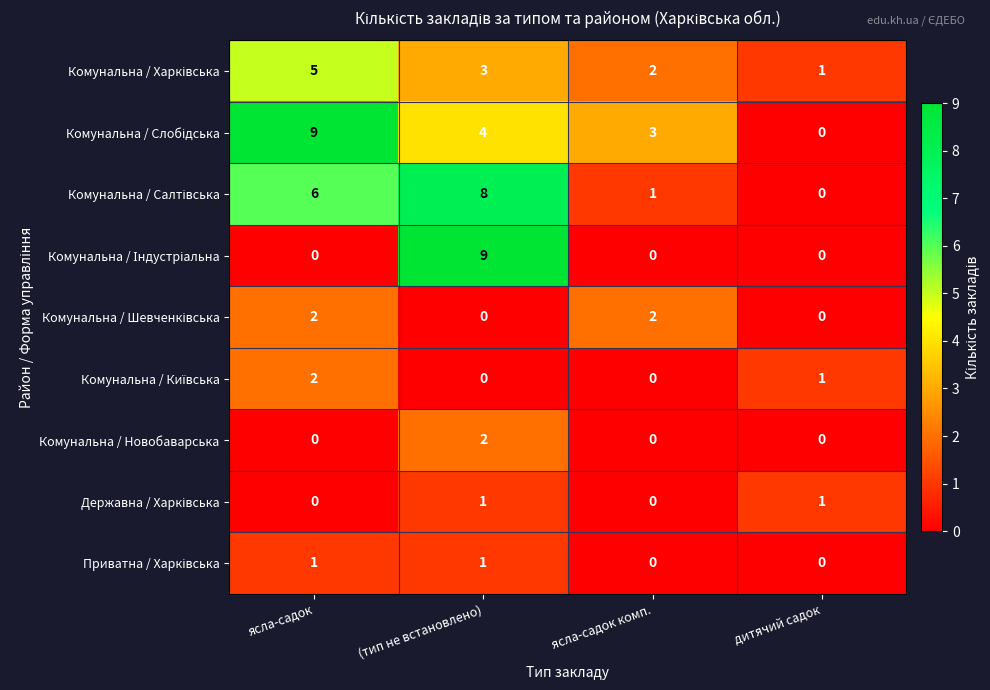

What is the total value across all series at (тип не встановлено)?

28